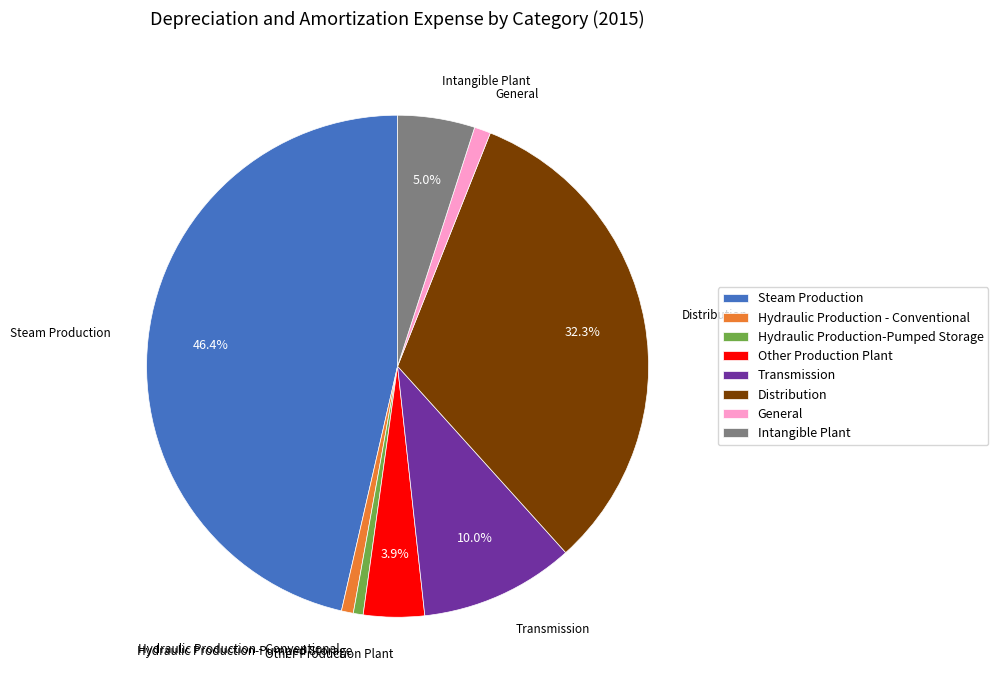

What is the largest slice in the pie chart?

Steam Production